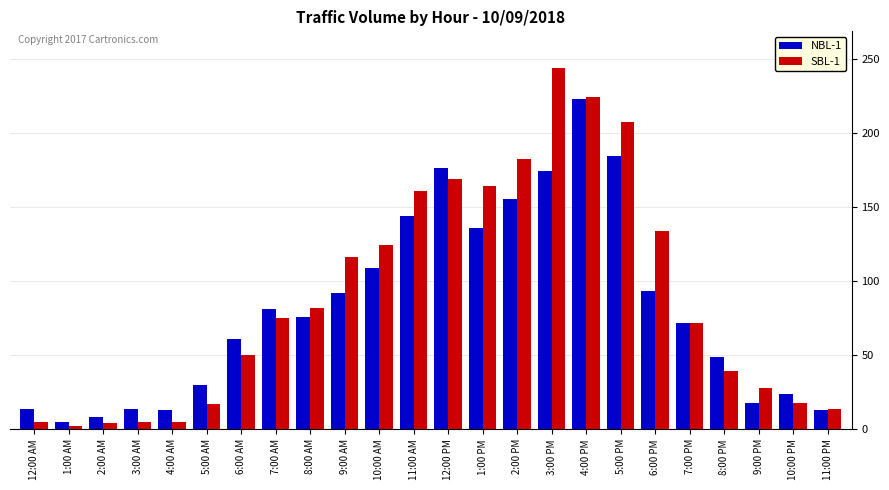

What is the maximum value shown in the chart?

244